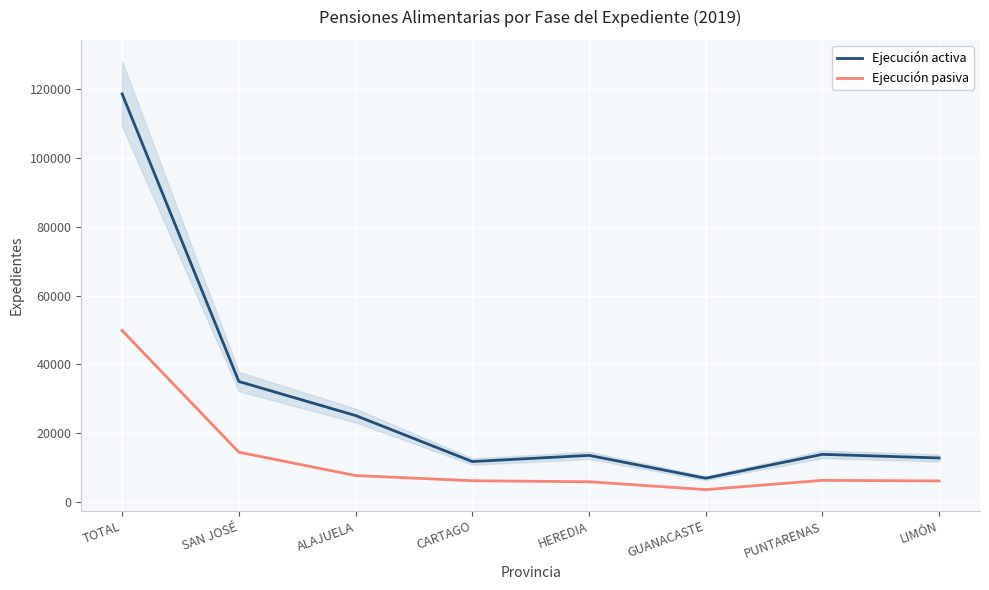

What is the difference between the second highest and minimum values in the Ejecución activa series?

28152